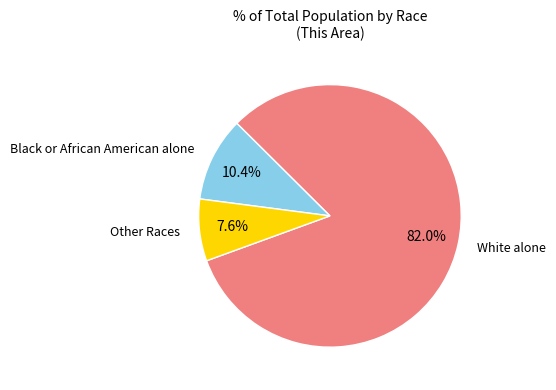

Does any single category account for the majority?

Yes